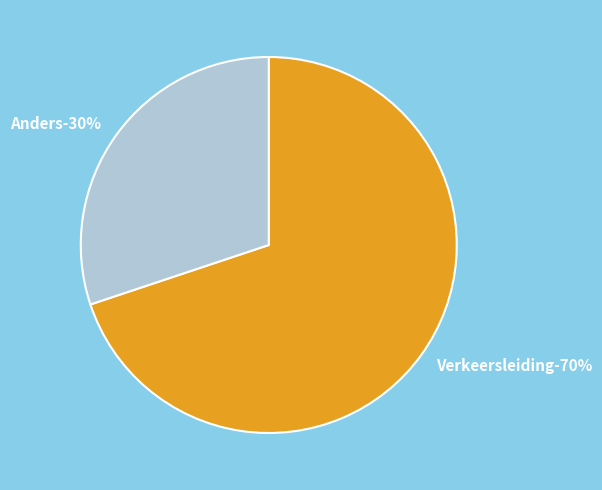

How many slices are in this pie chart?

2